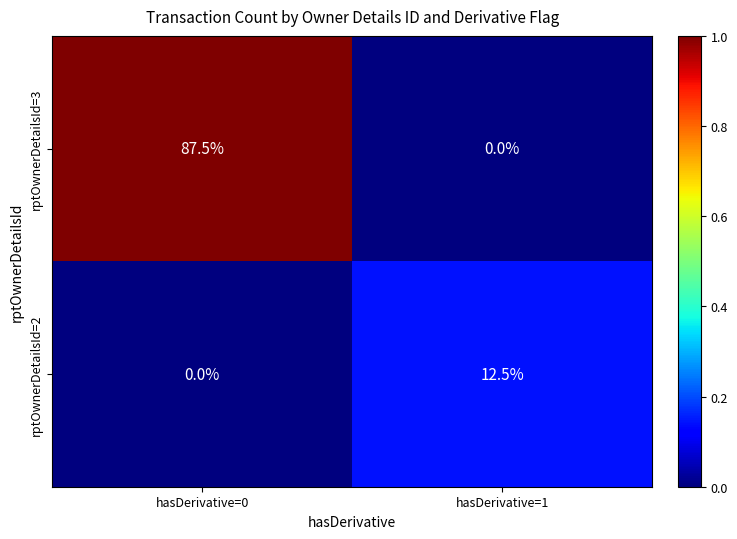

What is the highest value of the rptOwnerDetailsId=2 series?

12.5